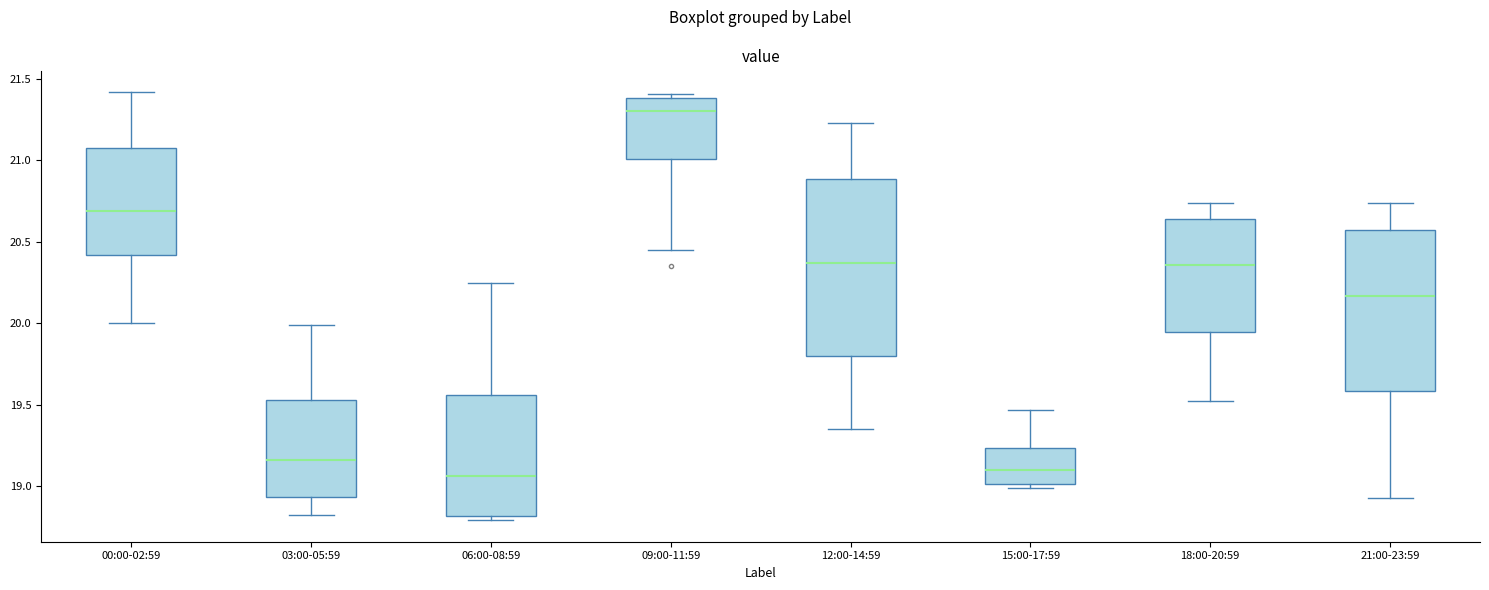

Where does the lower whisker of the box for 09:00-11:59 end on the y-axis? The values are not printed on the chart, so give them approximately, as read against the axis.

20.45